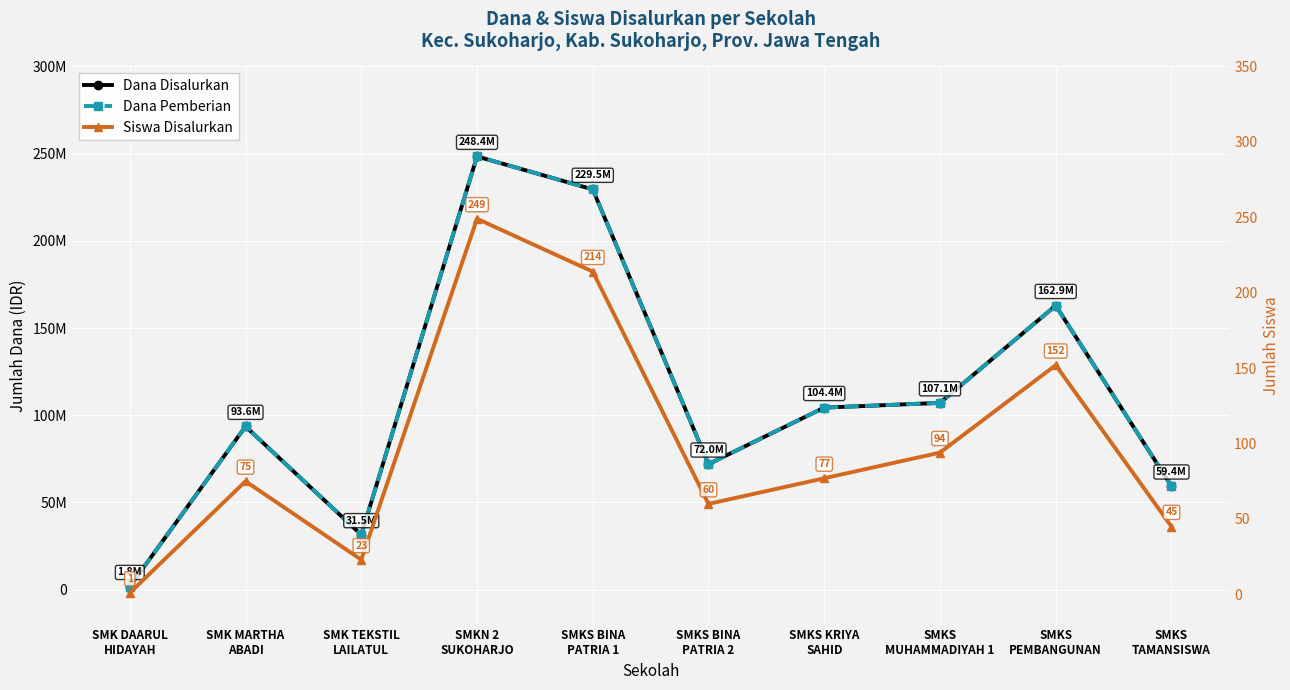

What is the value of the Dana Pemberian point at the 2nd from the left?

93600000